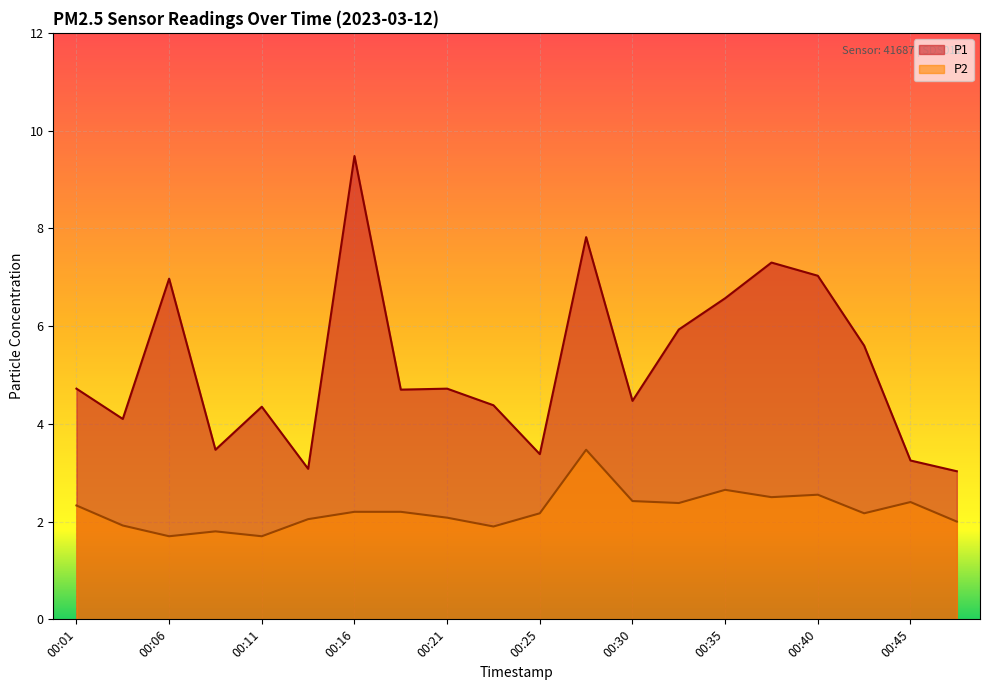

Is it true that P1 equals 4.7 at 00:18?

True